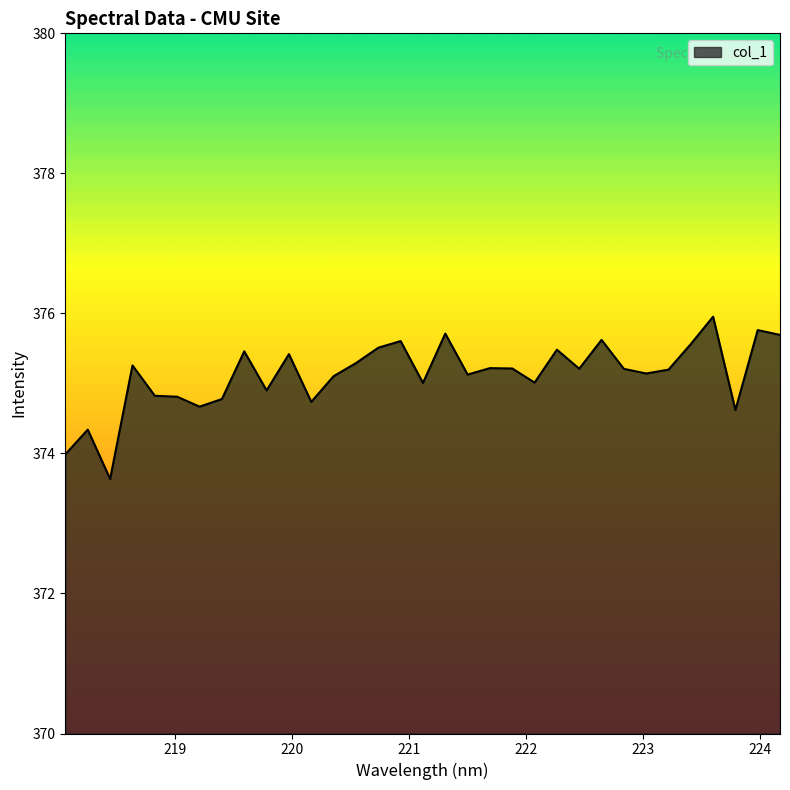

What is the greatest value displayed?

376.0